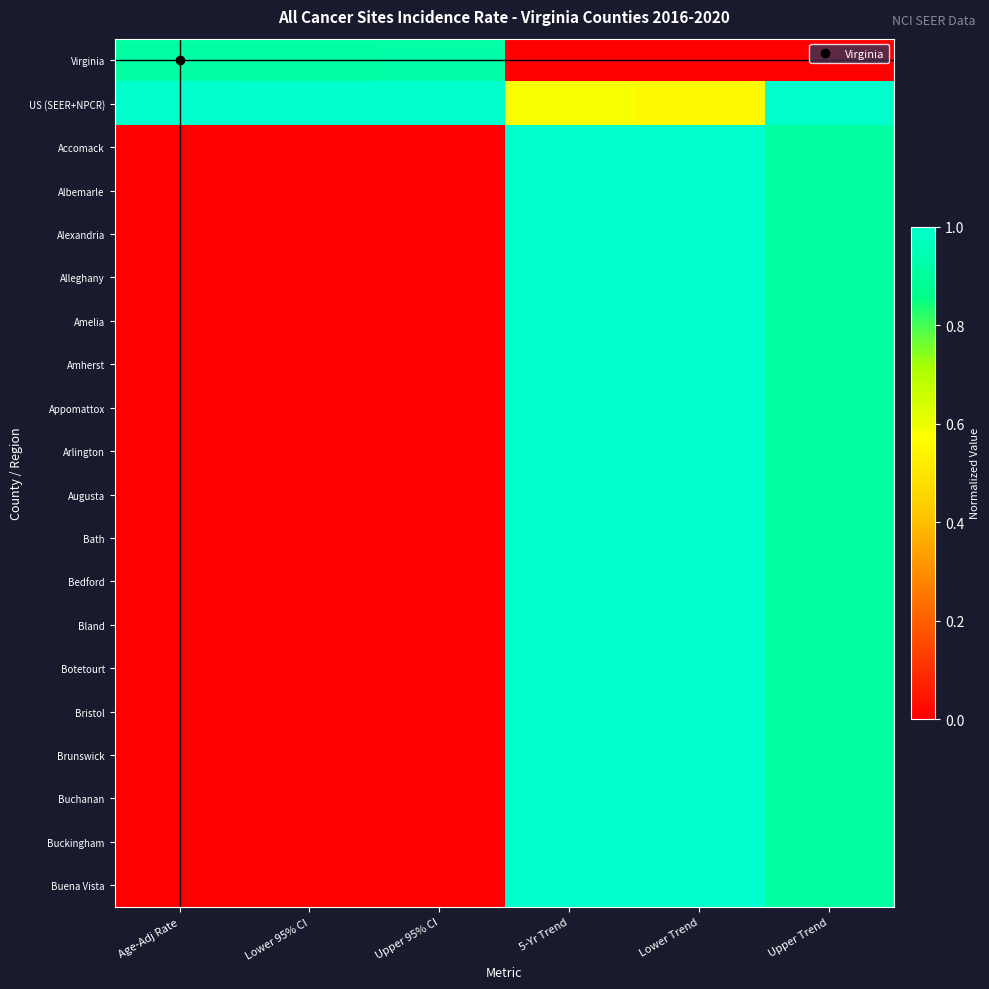

What is the greatest value displayed?

1.0